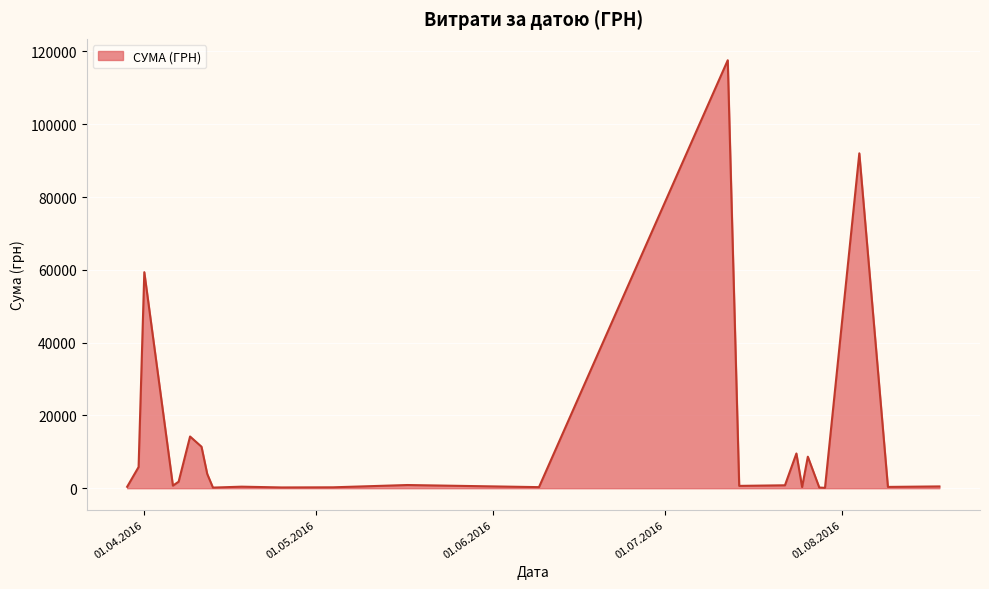

What is the maximum value shown in the chart?

117568.8